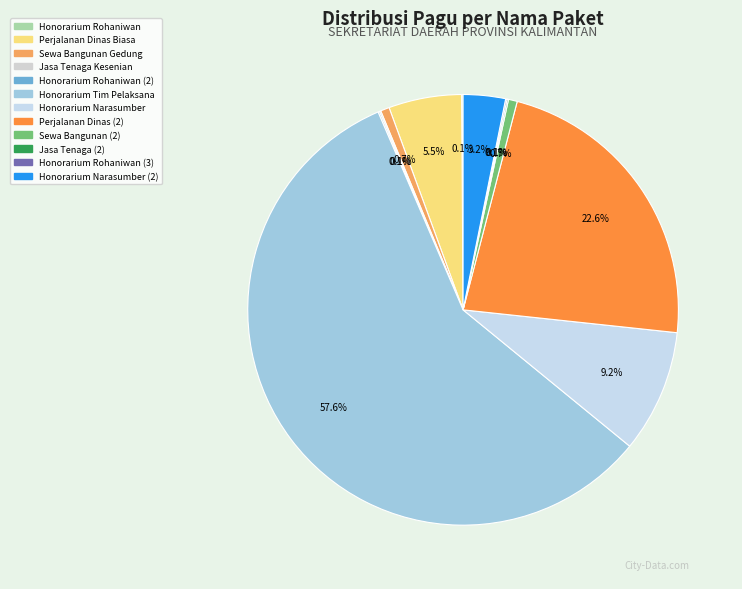

To the nearest percent, what is the average slice percentage?

8%